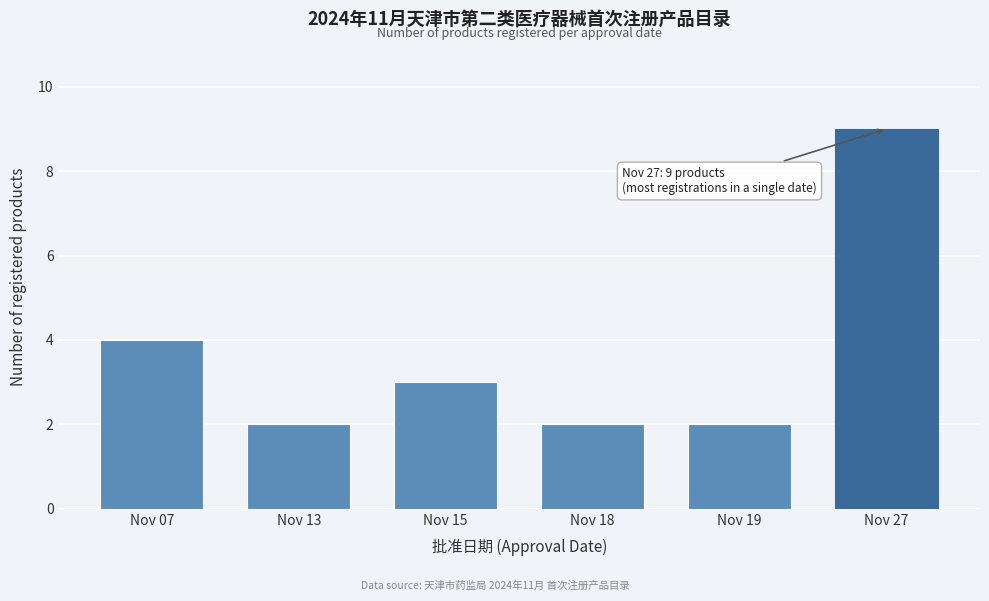

Reading left to right, transcribe all the data shown in this chart.

4	2	3	2	2	9